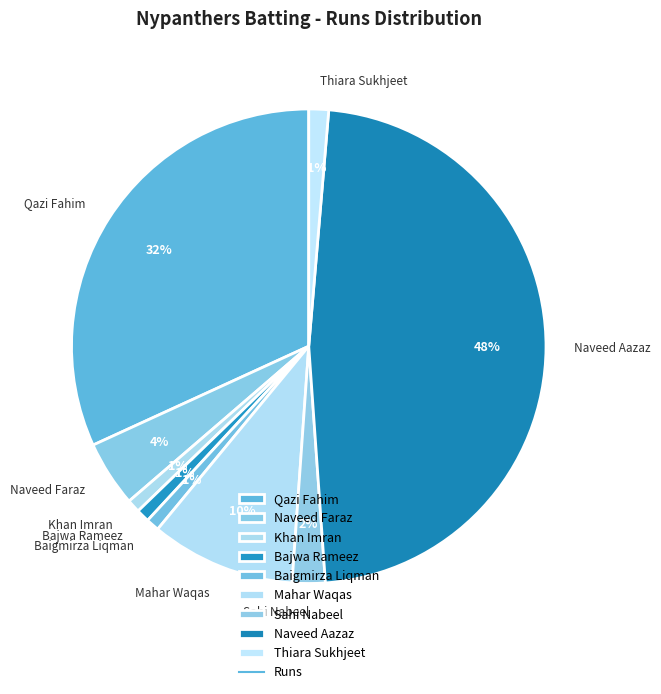

Which slice is the largest?

Naveed Aazaz